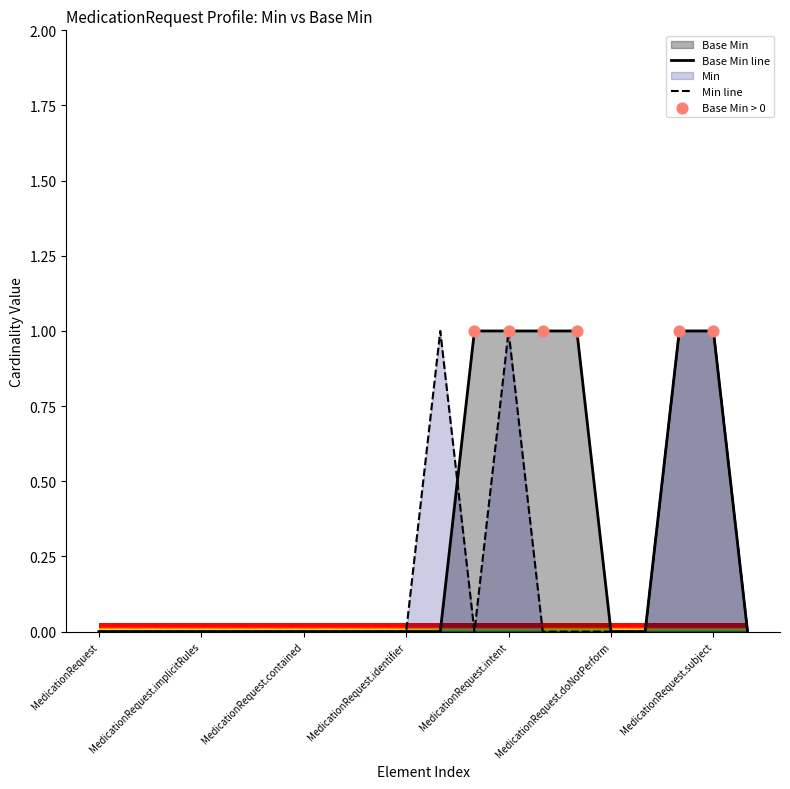

Between MedicationRequest.contained and MedicationRequest.modifierExtension, which is larger?

MedicationRequest.contained